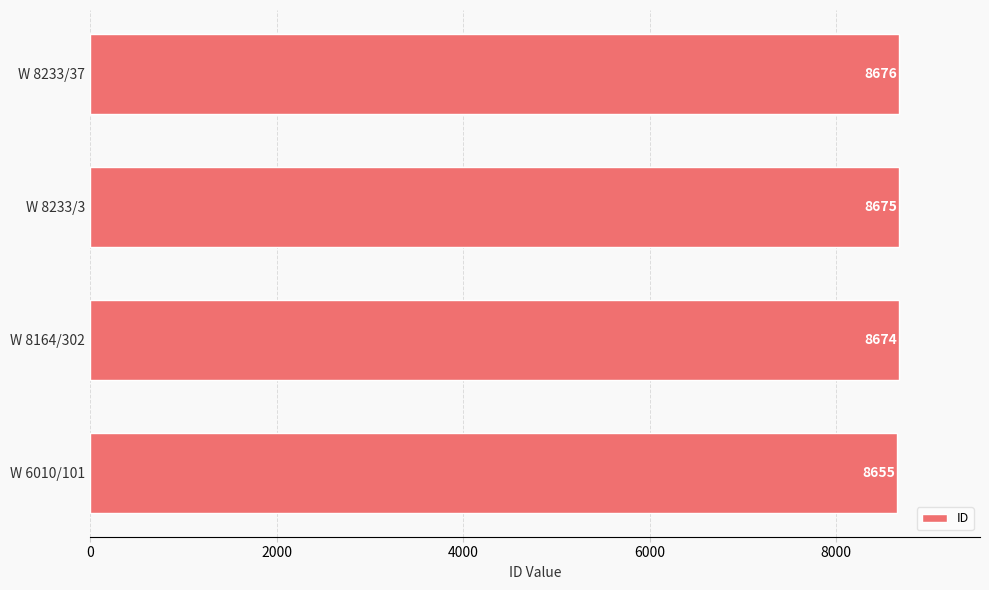

What is the ratio of the value at W 8233/3 to the value at W 8164/302?

1.0